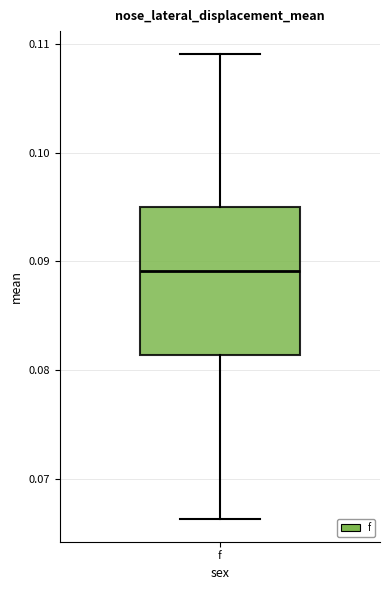

Transcribe this box plot: give where the median line is, the range the box spans, and where the two whiskers end, as read against the y-axis. The values are not printed on the chart, so give them approximately, as read against the axis.

median 0.089, box 0.081 to 0.095, whiskers 0.066 to 0.109